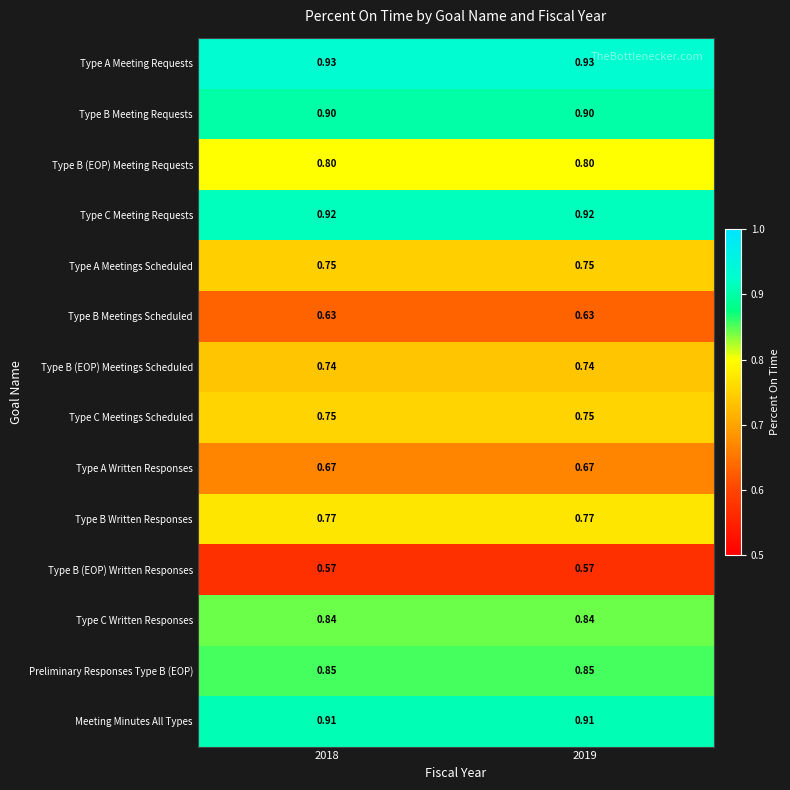

Is the value of Preliminary Responses Type B (EOP) at 2019 greater than the value of Type B Meeting Requests at 2018?

No